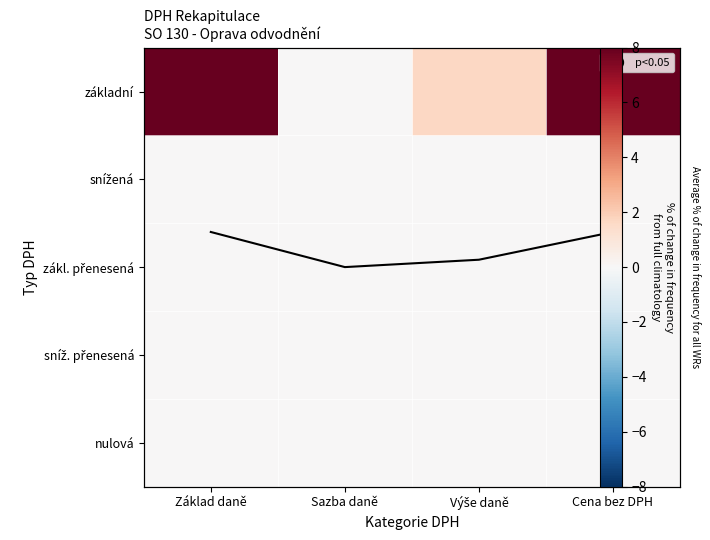

Is the value of základní at Výše daně greater than the value of zákl. přenesená at Sazba daně?

Yes